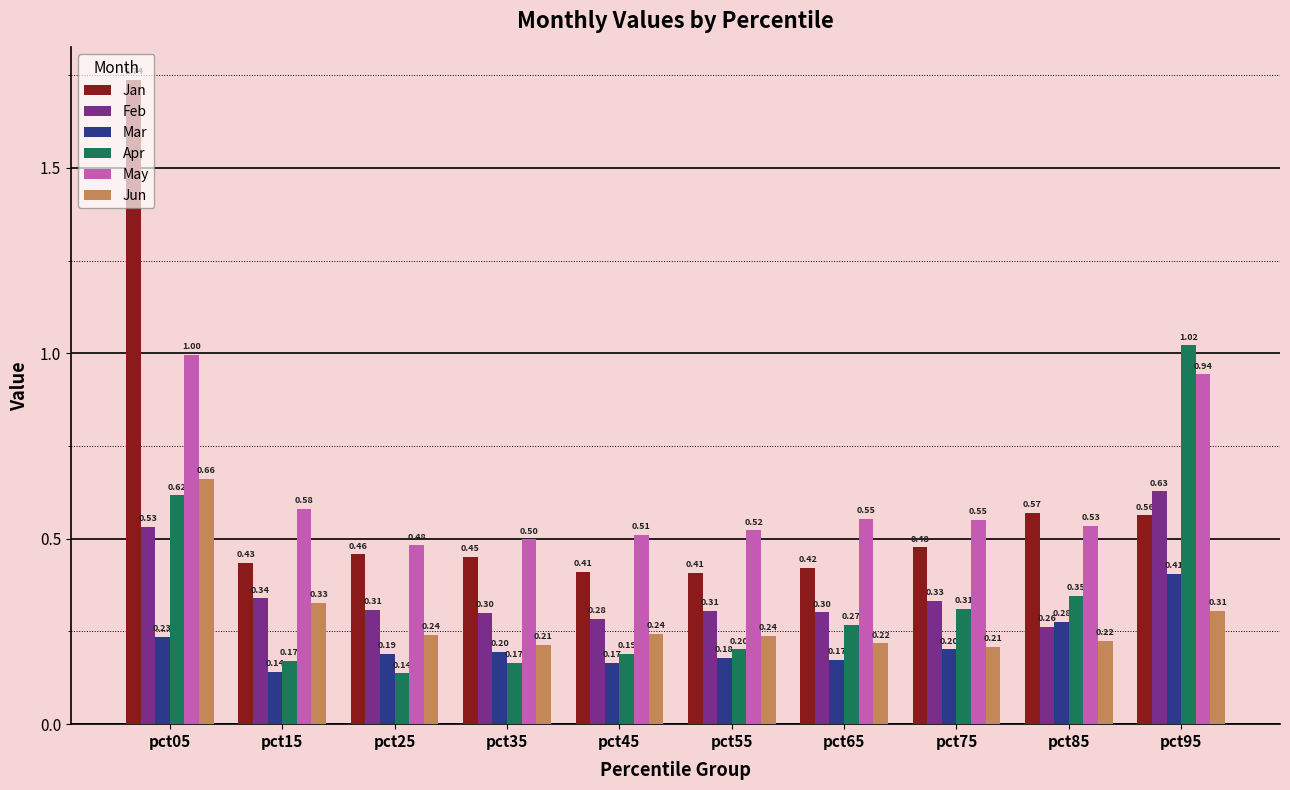

Which series has the largest total across all categories?

May